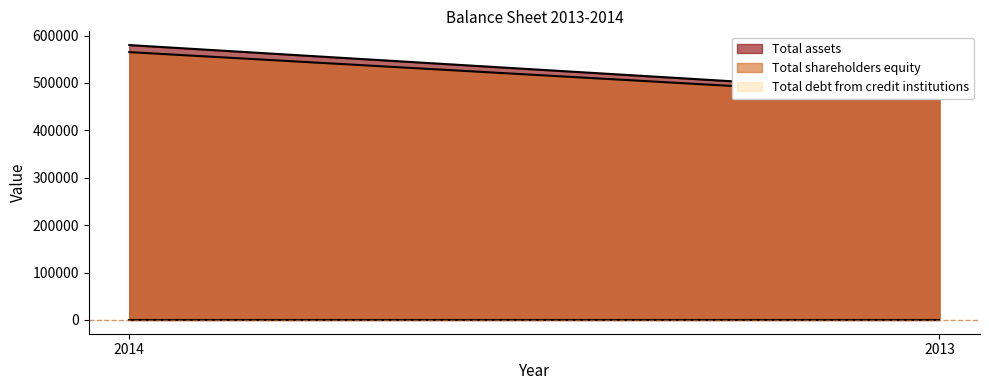

Which series has the largest range (max minus min)?

Total assets